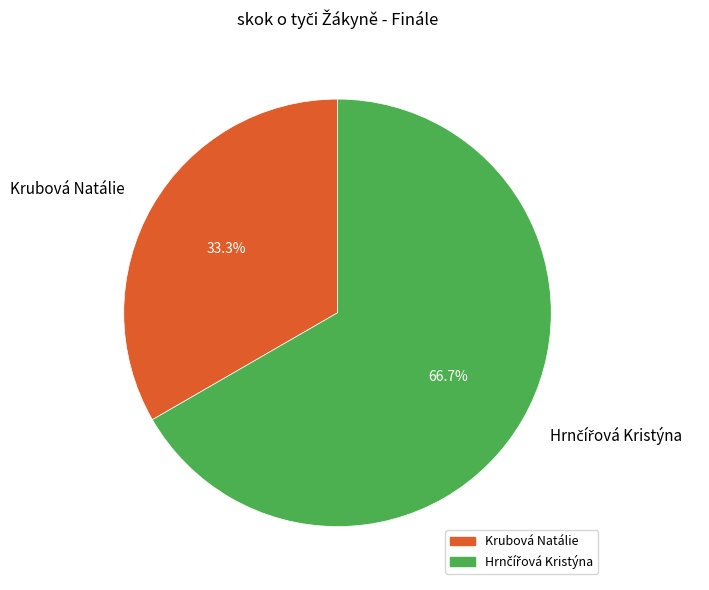

Is there a majority slice in this chart?

Yes